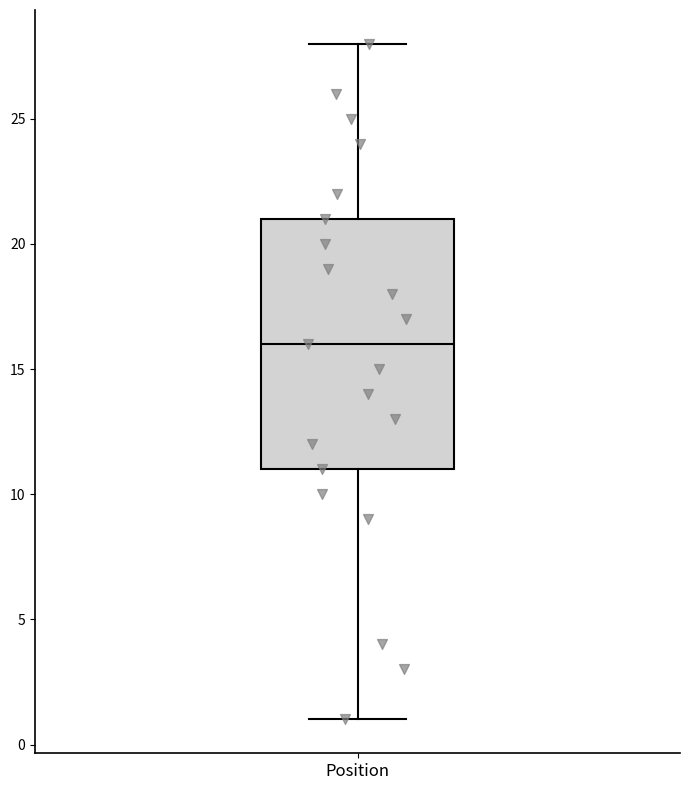

Transcribe this box plot: give where the median line is, the range the box spans, and where the two whiskers end, as read against the y-axis. The values are not printed on the chart, so give them approximately, as read against the axis.

median 16, box 11 to 21, whiskers 1 to 28